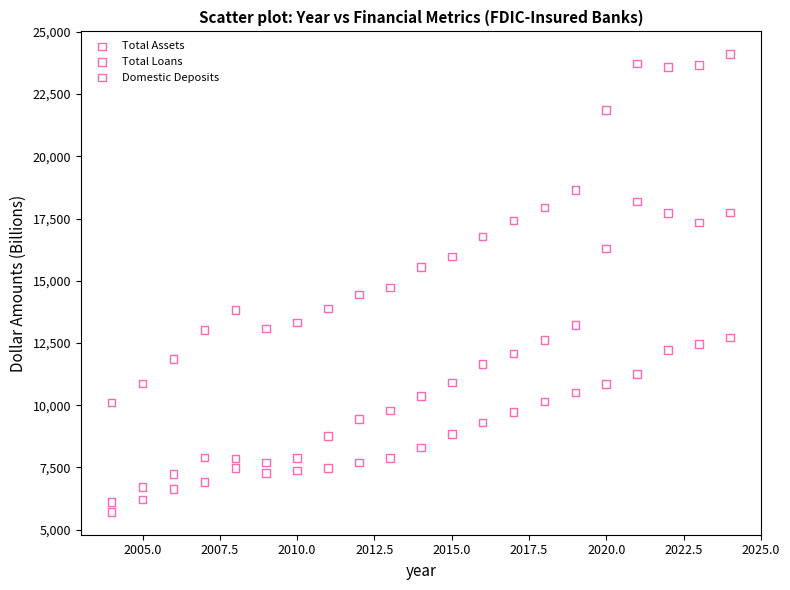

Across all data points, what is the range of X values (max minus min)?

20.0